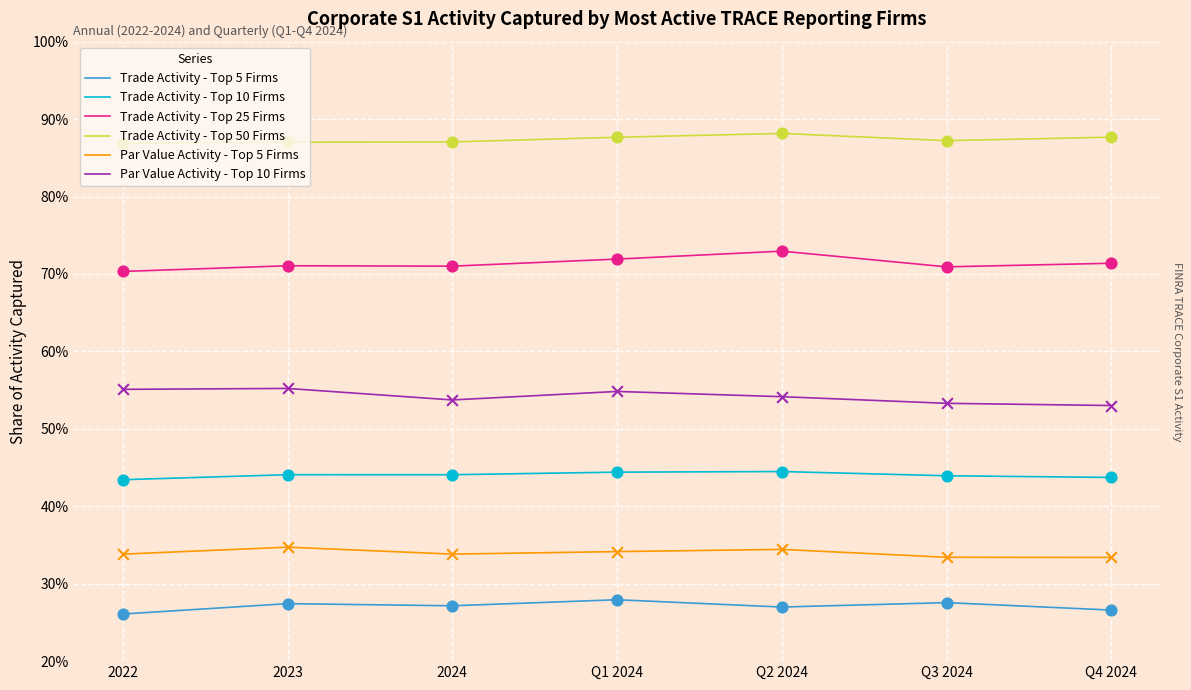

What are all the series names shown in the legend?

Trade Activity - Top 5 Firms, Trade Activity - Top 10 Firms, Trade Activity - Top 25 Firms, Trade Activity - Top 50 Firms, Par Value Activity - Top 5 Firms, Par Value Activity - Top 10 Firms